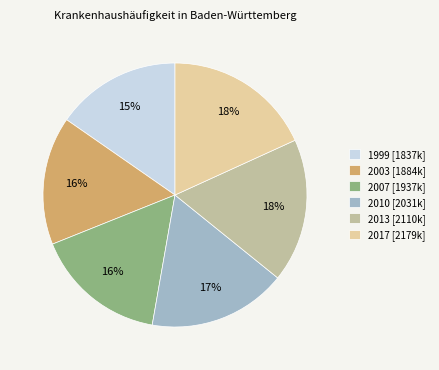

To the nearest percent, what percentage of the pie is 2010?

17%